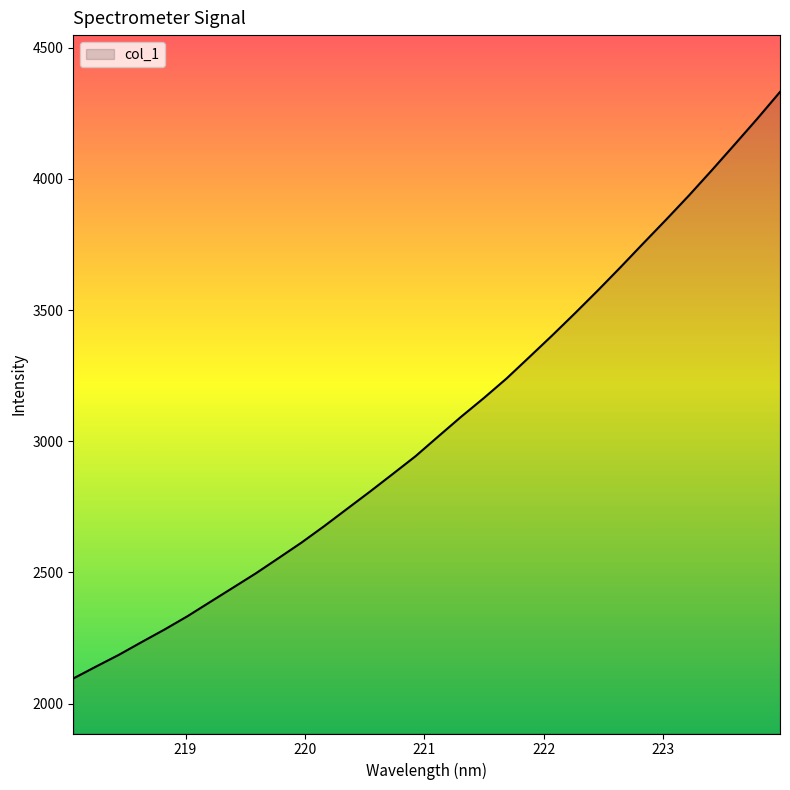

What is the difference between the maximum and minimum values?

2234.9